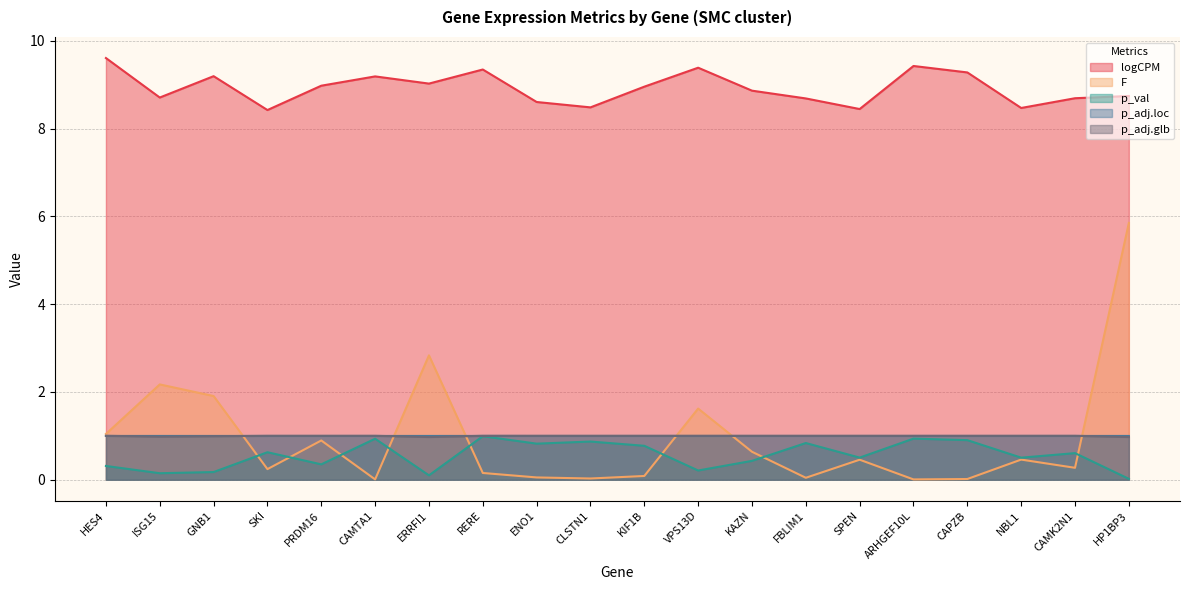

Where is p_adj.glb nearest to the value 0?

ERRFI1